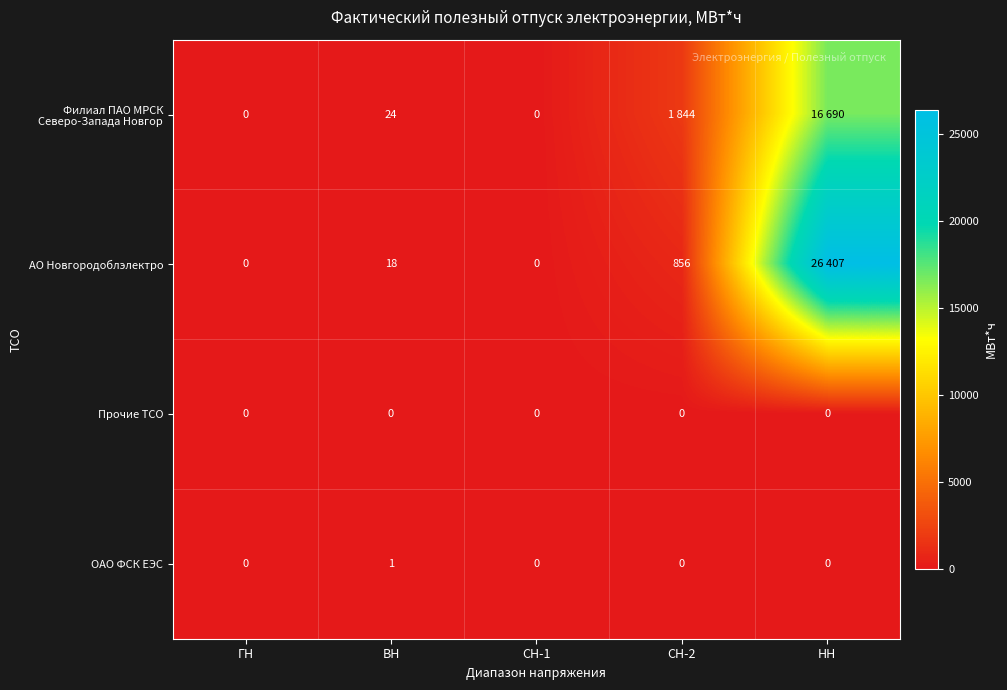

Which label corresponds to the largest value in the chart?

НН